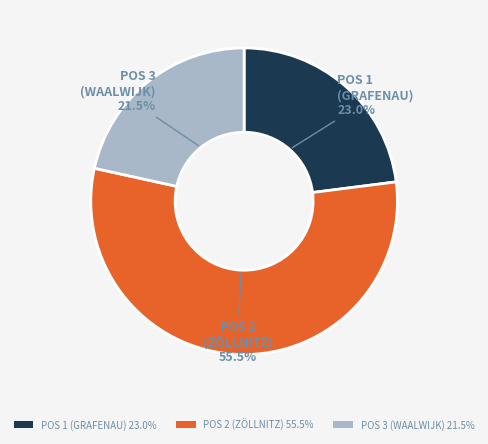

Rank the categories by value from highest to lowest.

POS 2 (ZÖLLNITZ) 55.5%, POS 1 (GRAFENAU) 23.0%, POS 3 (WAALWIJK) 21.5%